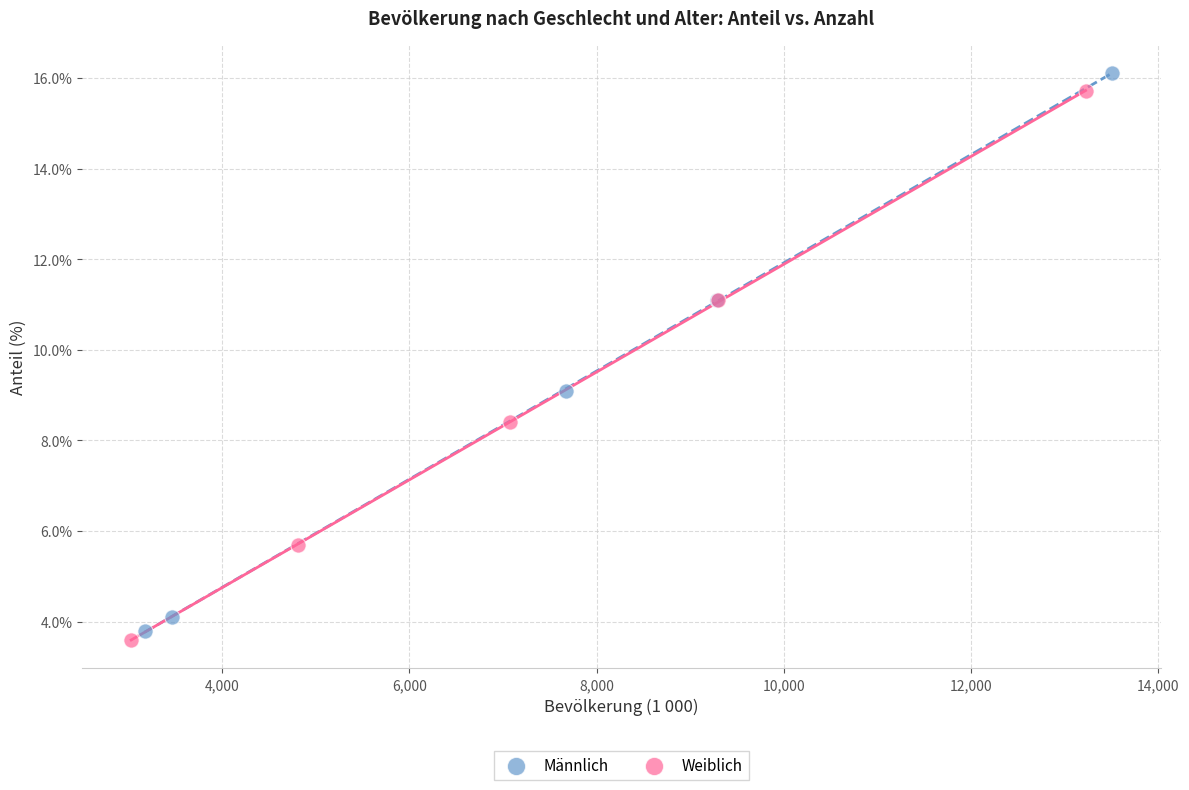

Which series has the widest spread of Y values?

Männlich